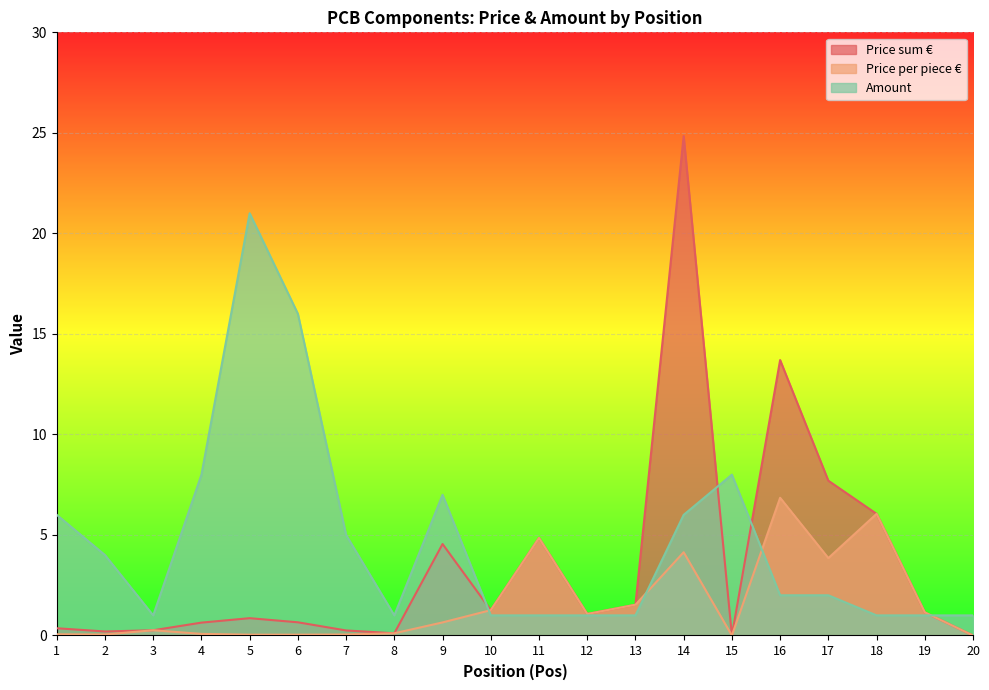

The value of Price sum € at 11 is 8.6. True or false?

False